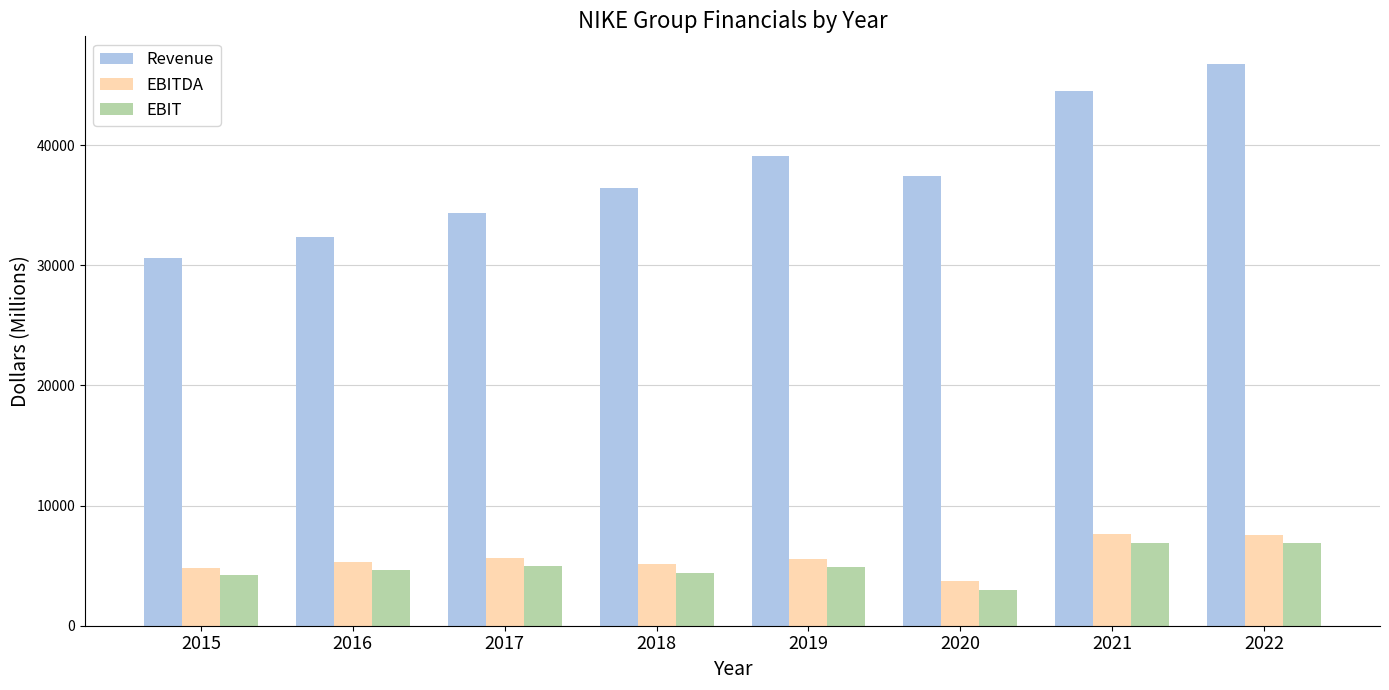

The value of EBITDA at 2015 is 4839. True or false?

True